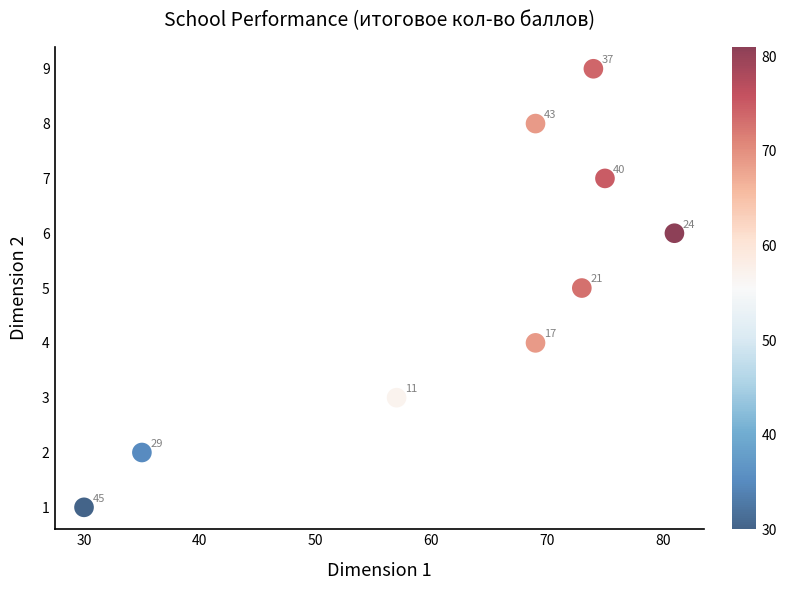

What is the range of X values (max minus min)?

51